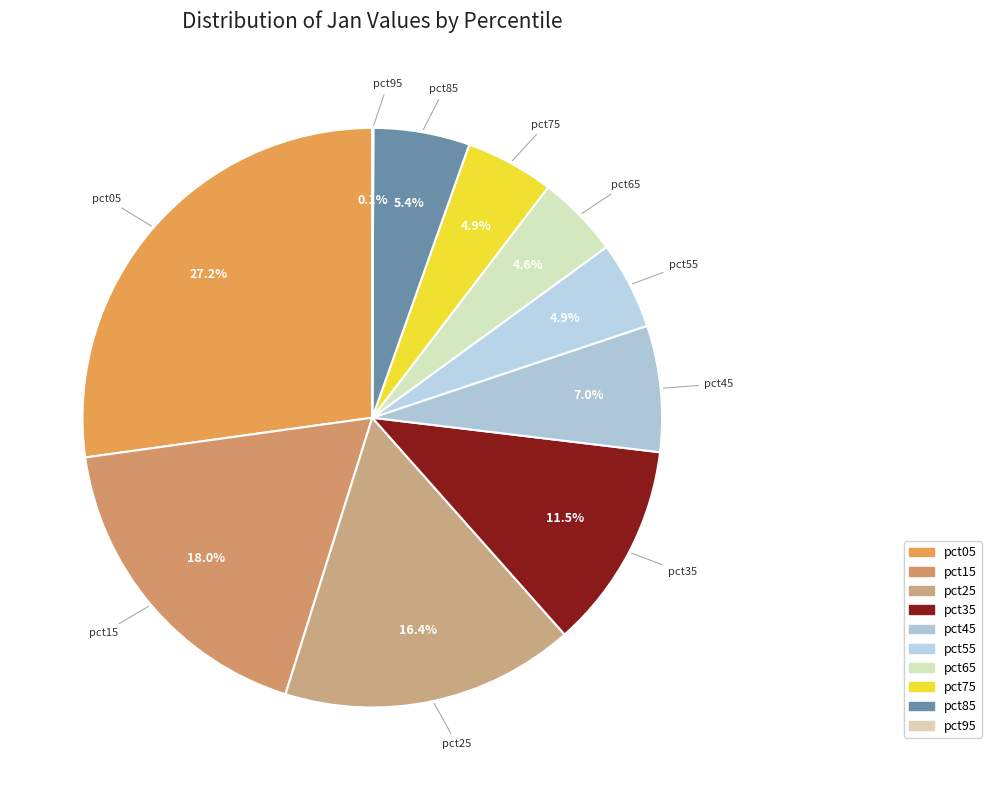

Does pct35 account for over 50% of the chart?

No